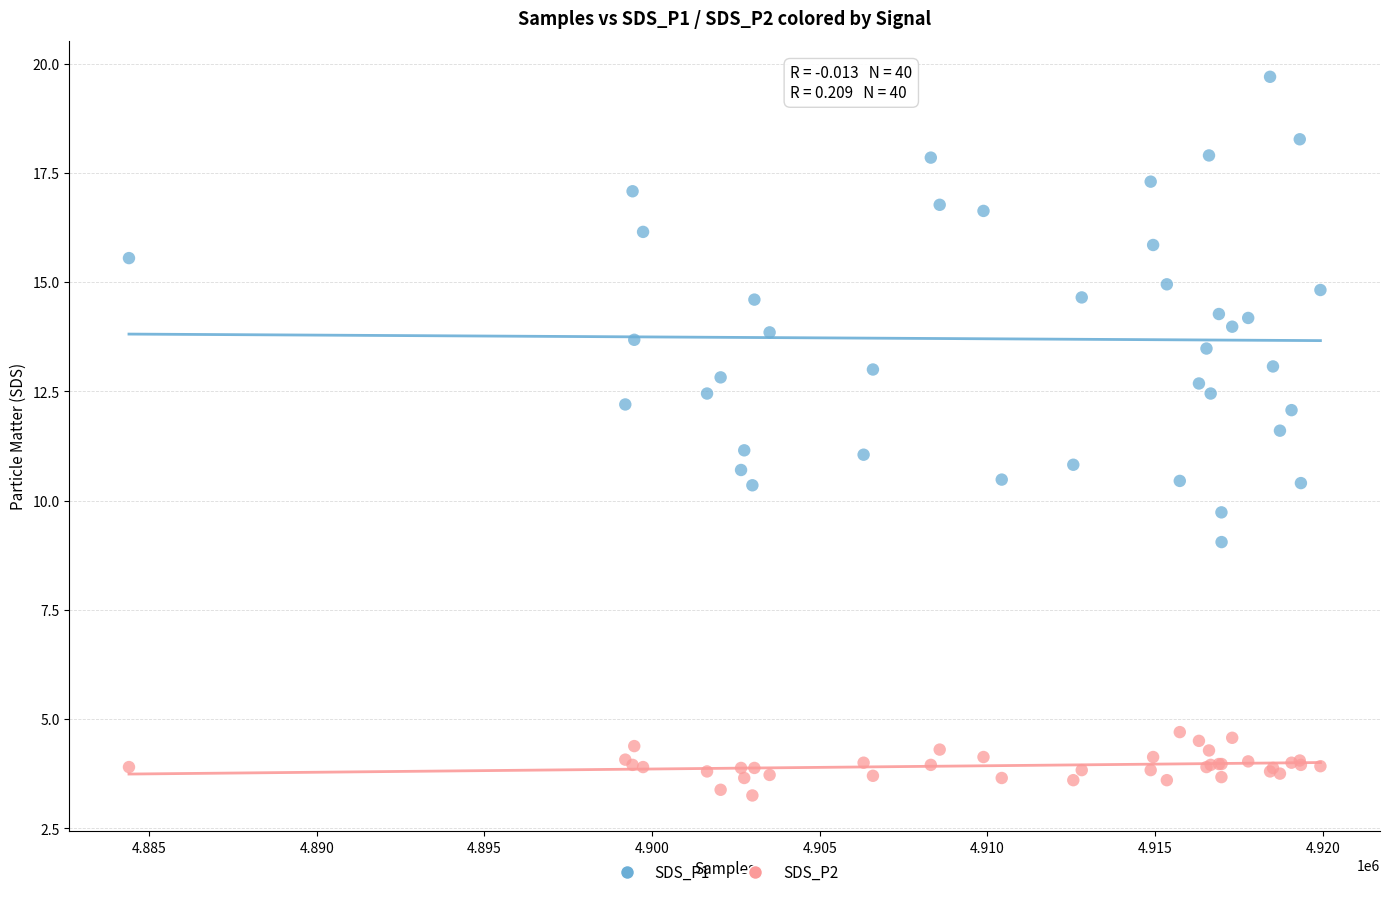

What is the X range (max minus min) for the scatter plot?

35531.0